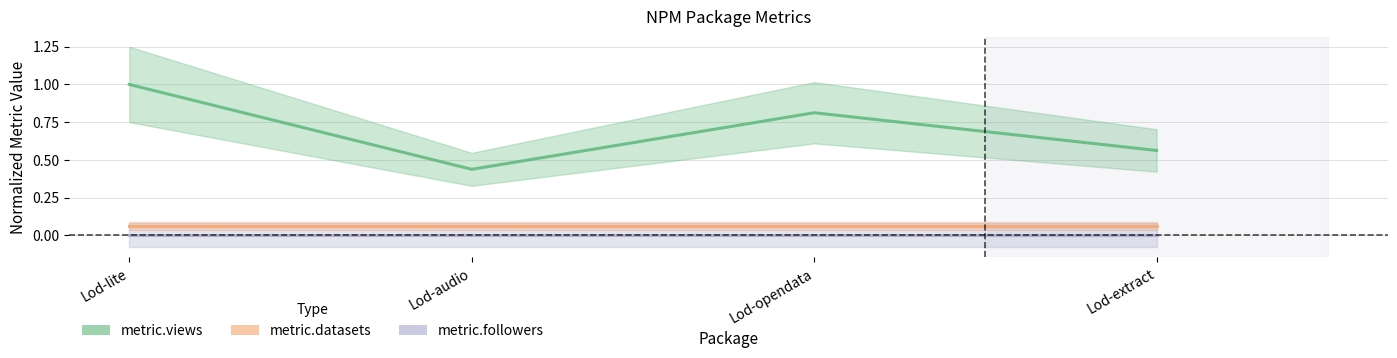

Reading right to left, what are all the values shown in this chart?

metric.views: 0.6	0.8	0.4	1.0
metric.datasets: 0.1	0.1	0.1	0.1
metric.followers: 0.0	0.0	0.0	0.0